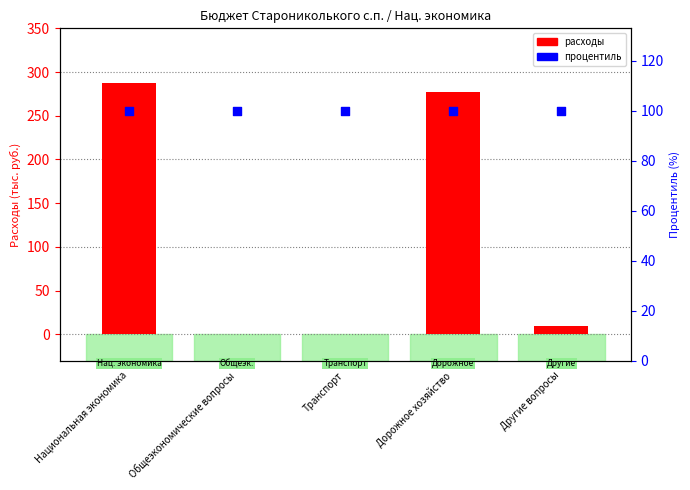

What are all the series names shown in the legend?

total expenditure, percentile rank